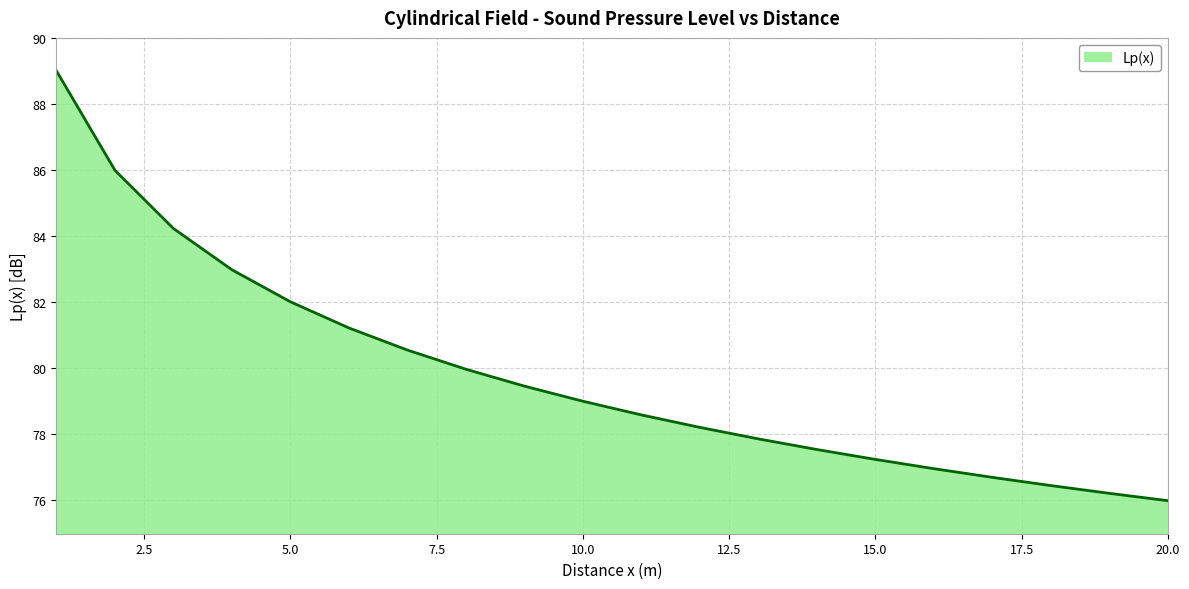

What is the difference between the maximum and minimum values?

13.0